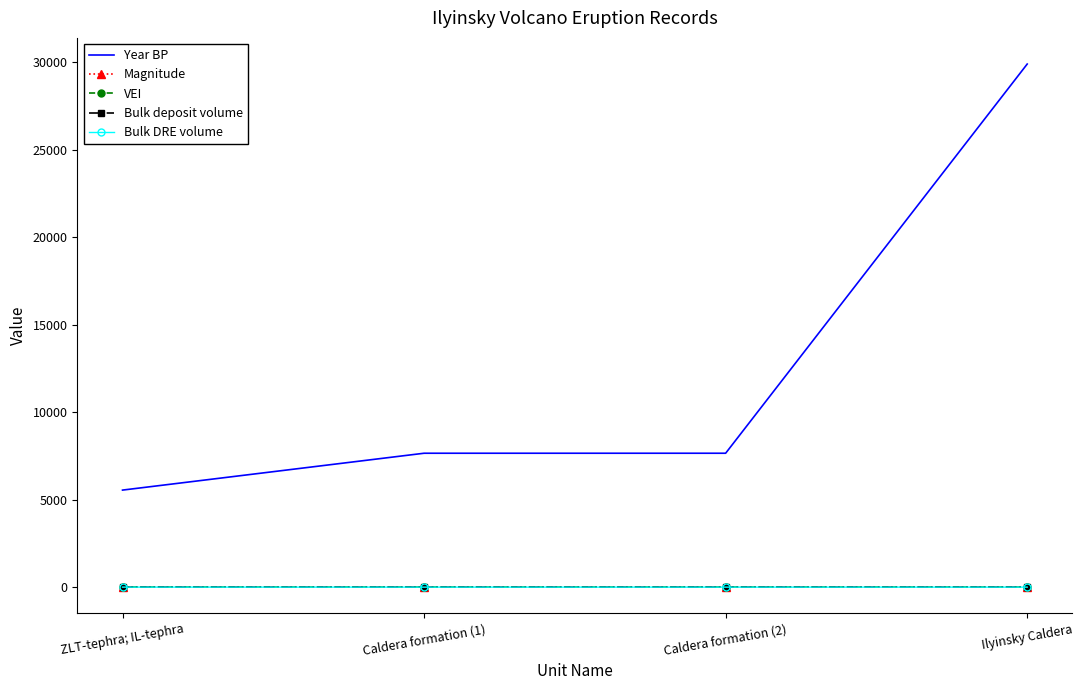

Which series has the largest total across all categories?

Year BP